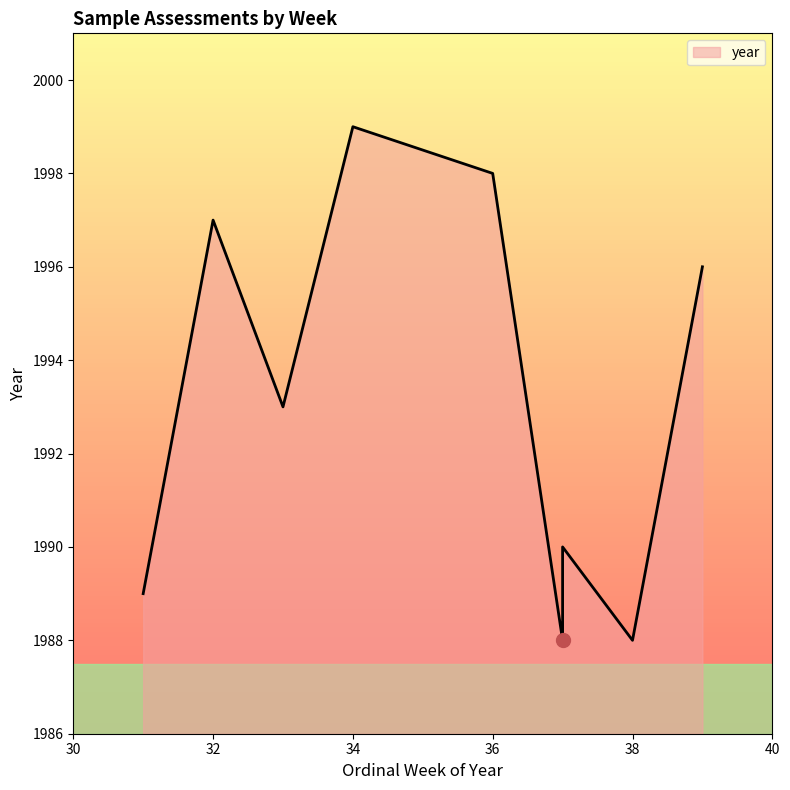

What is the ratio of the value at 31 to the value at 37?

1.0